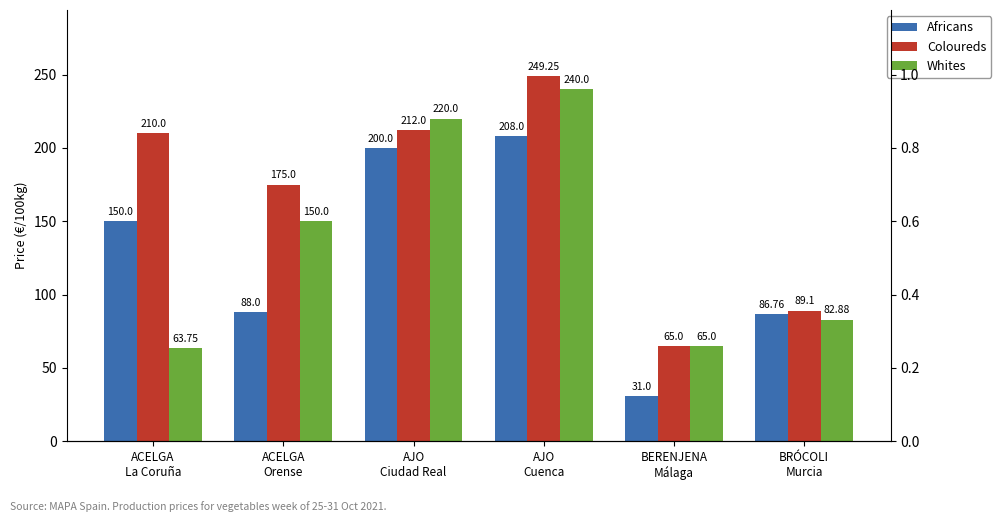

The Coloureds series shows 249.2 at AJO
Cuenca. True or false?

True